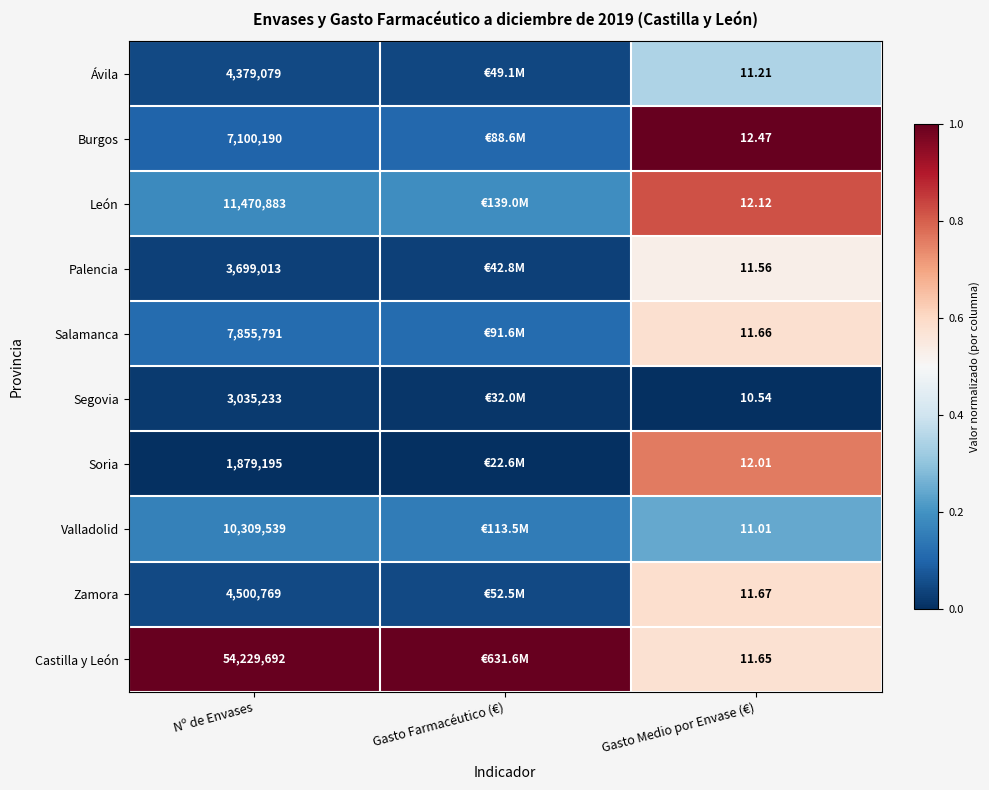

Rank the series at Gasto Medio por Envase (€) from highest to lowest value.

Burgos, León, Soria, Zamora, Salamanca, Castilla y León, Palencia, Ávila, Valladolid, Segovia